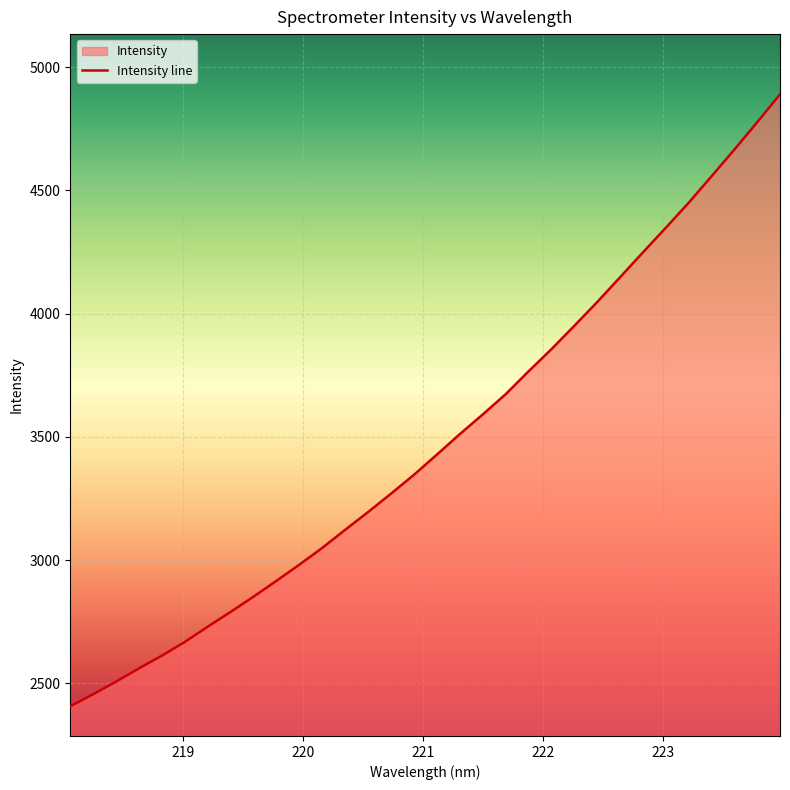

Count the number of values greater than 3427.

16